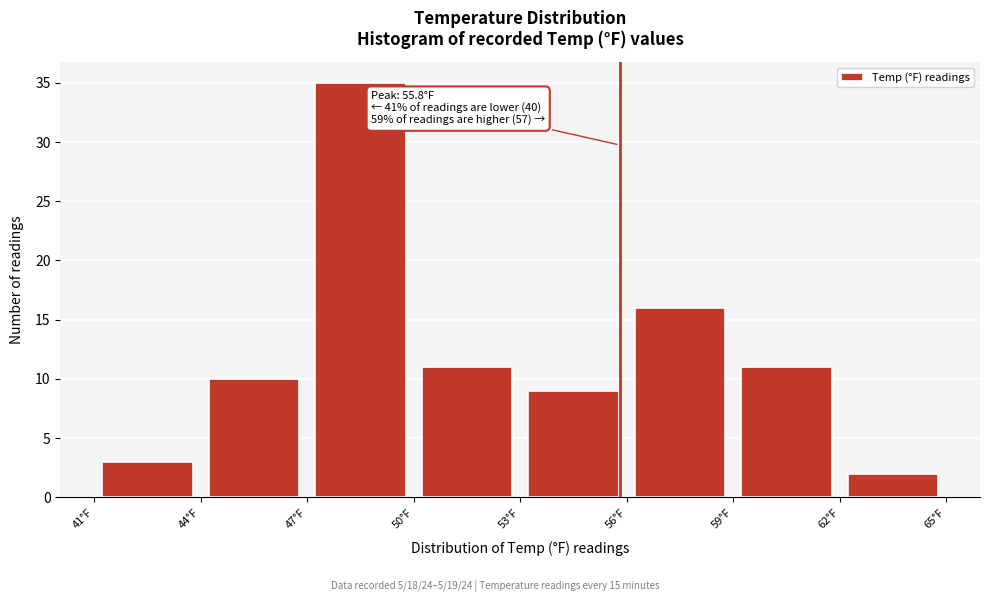

Which range on the x-axis has the tallest bar?

47 to 50